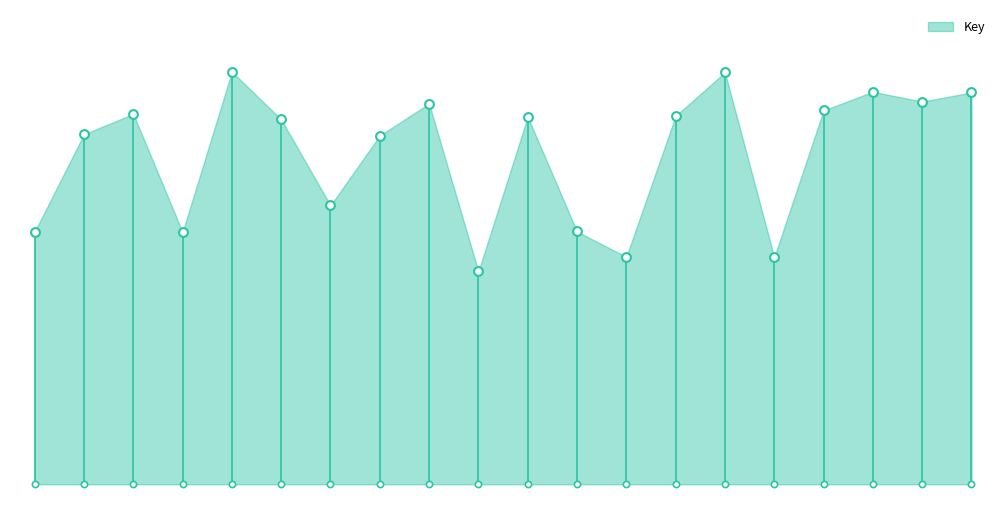

Which has a higher value, 10 or 6?

6